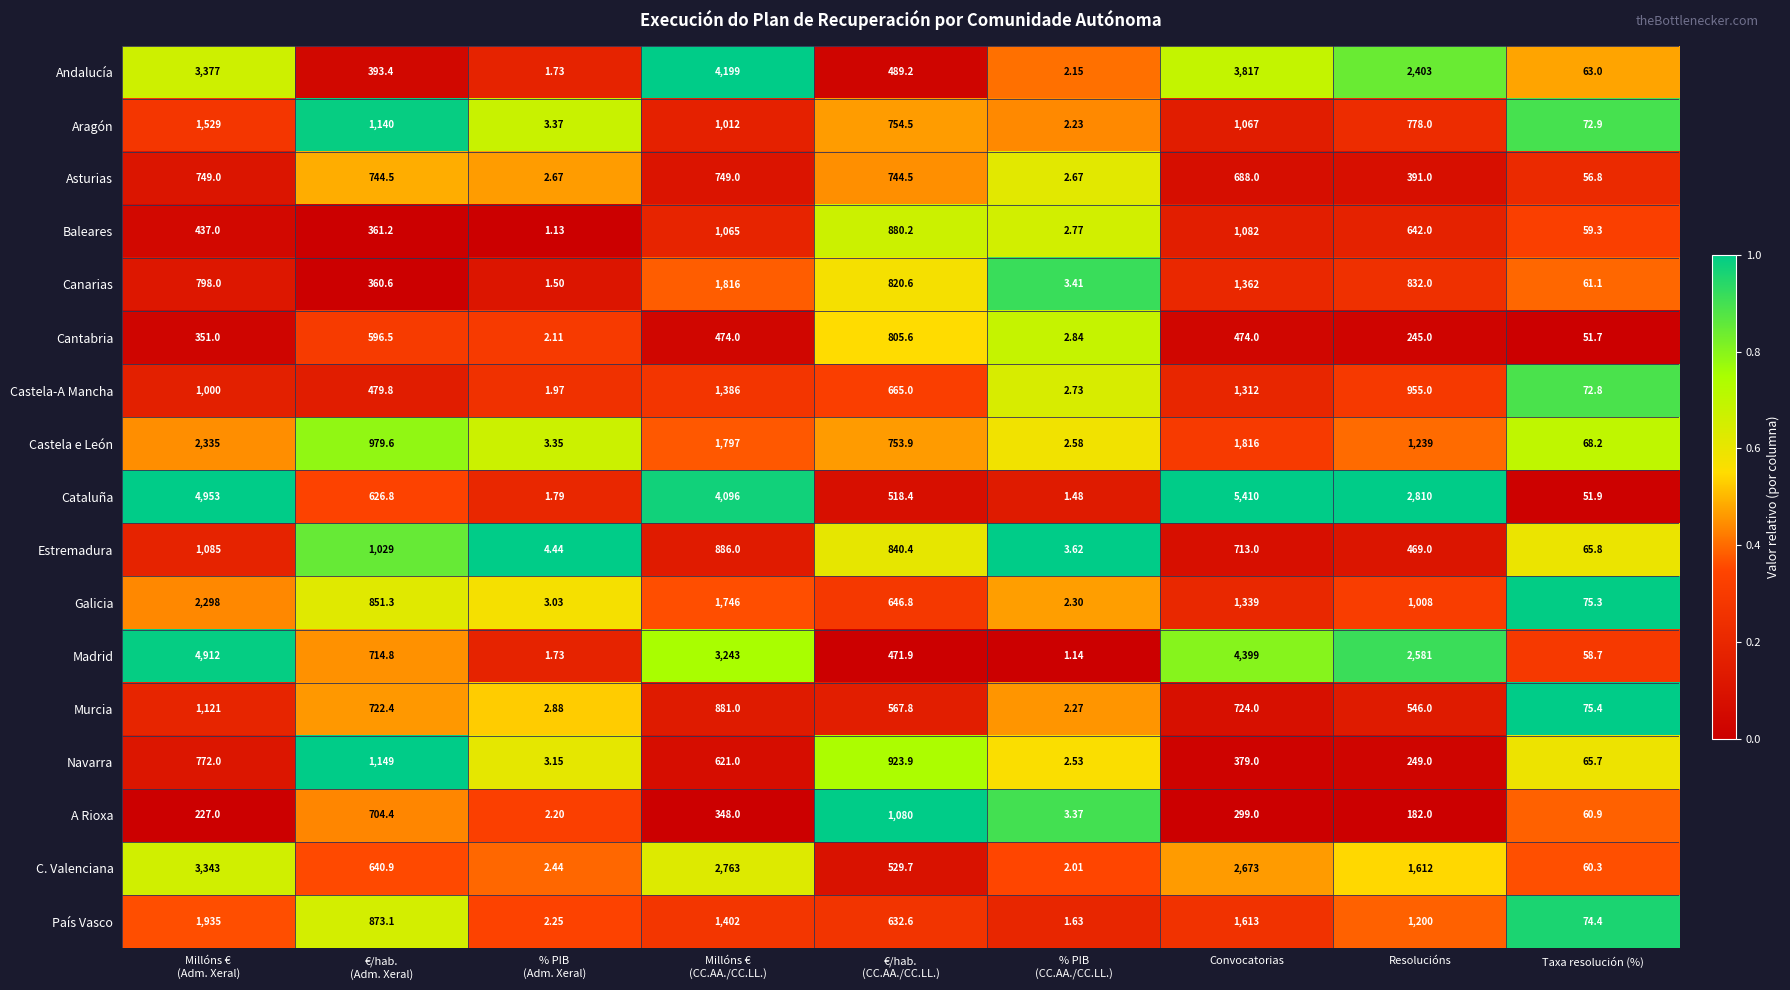

Which series has the largest total across all categories?

Cataluña